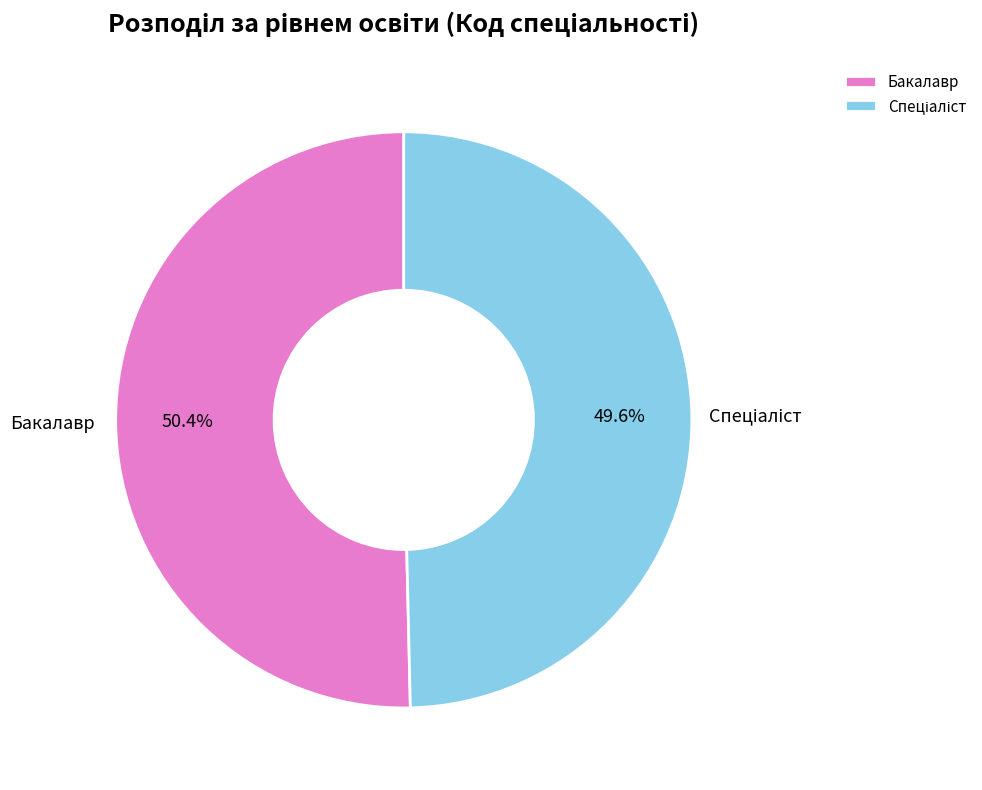

Which slice is the largest?

Бакалавр